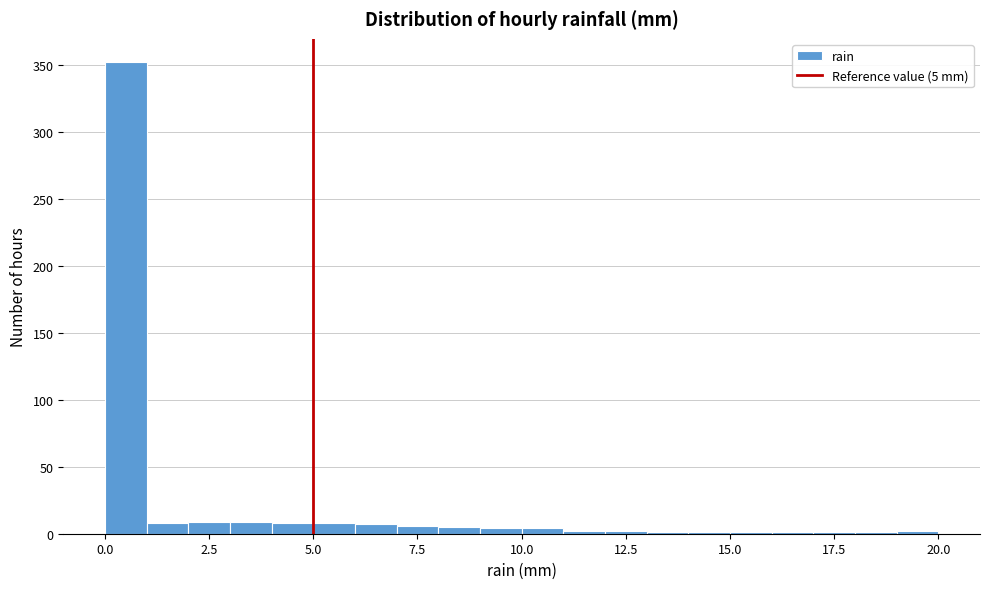

Read against the x-axis, roughly where is the centre of the tallest bar?

0.5